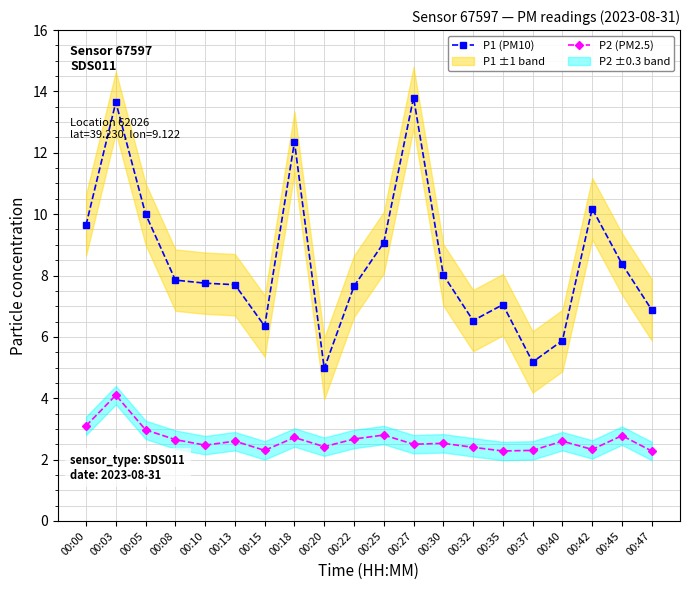

What is the difference between the maximum and minimum values in the P2 (PM2.5) series?

1.8